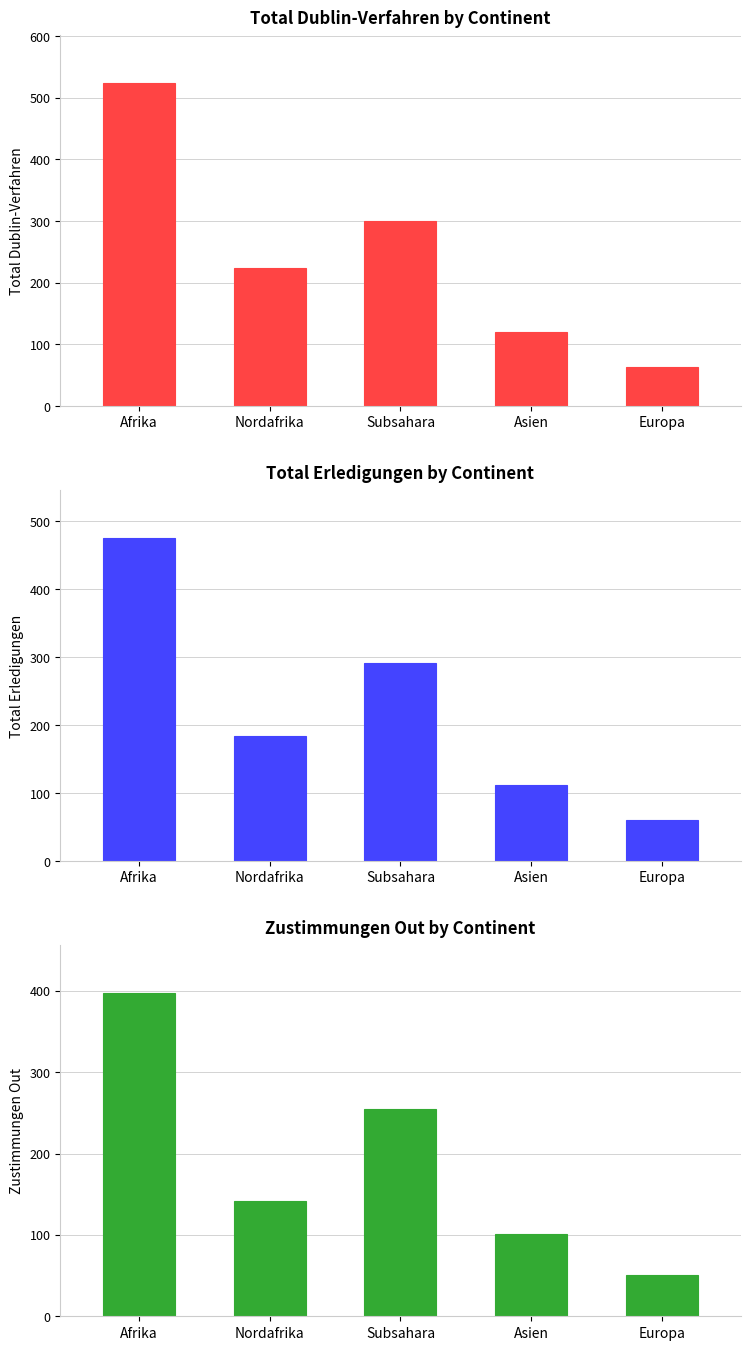

What are all the series names shown in the legend?

Total Dublin-Verfahren, Total Erledigungen, Zustimmungen Out